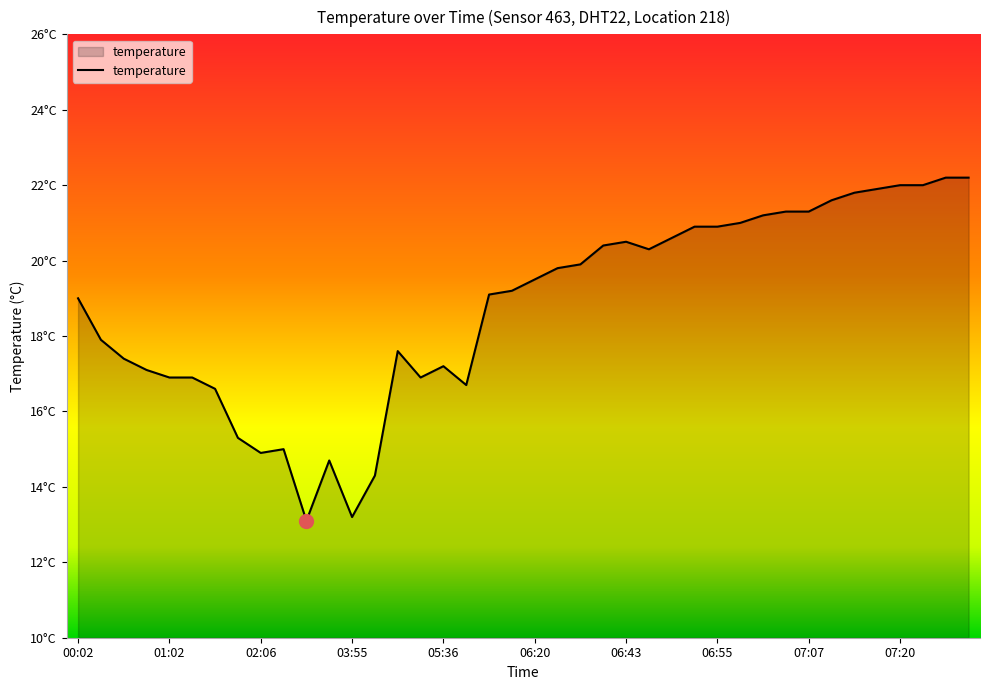

At which category does the chart reach its minimum across all series?

10